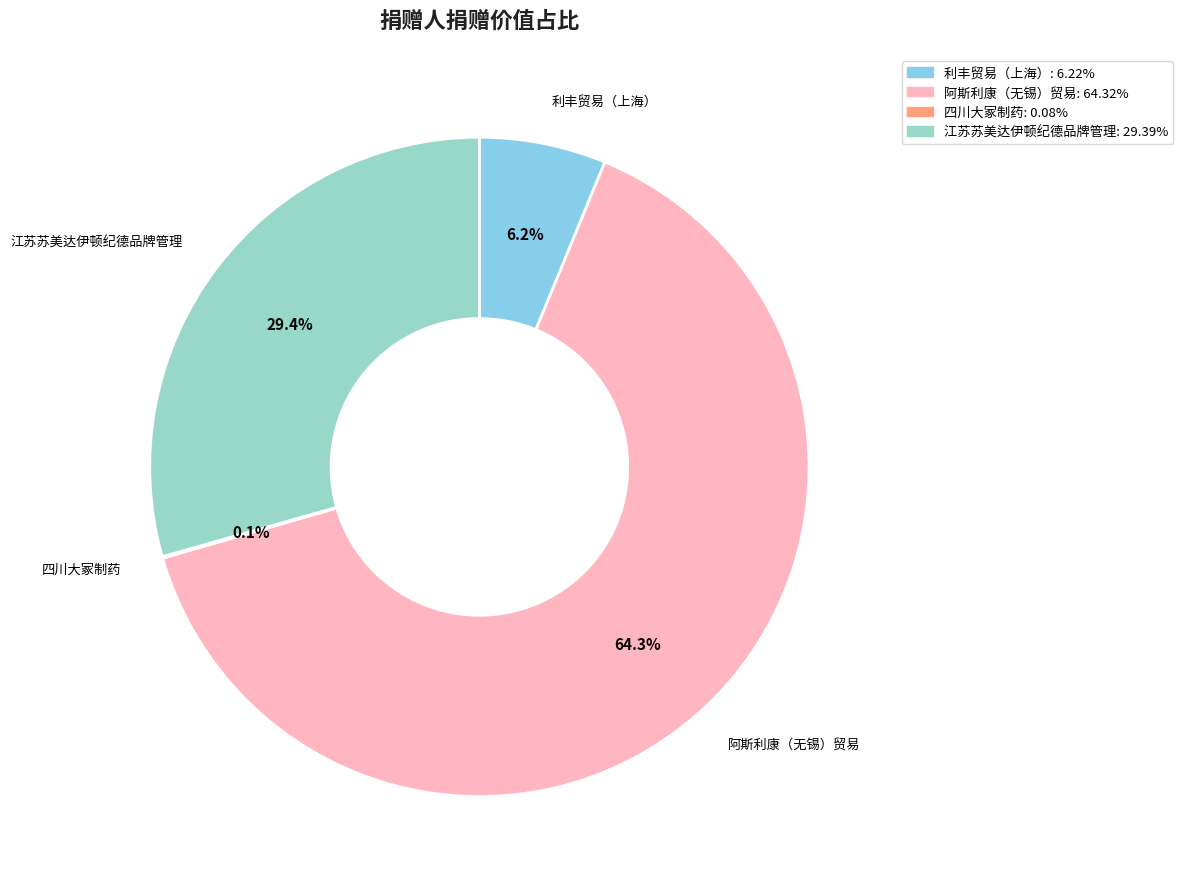

To the nearest percent, what is the difference between the largest and smallest slice percentages?

64%